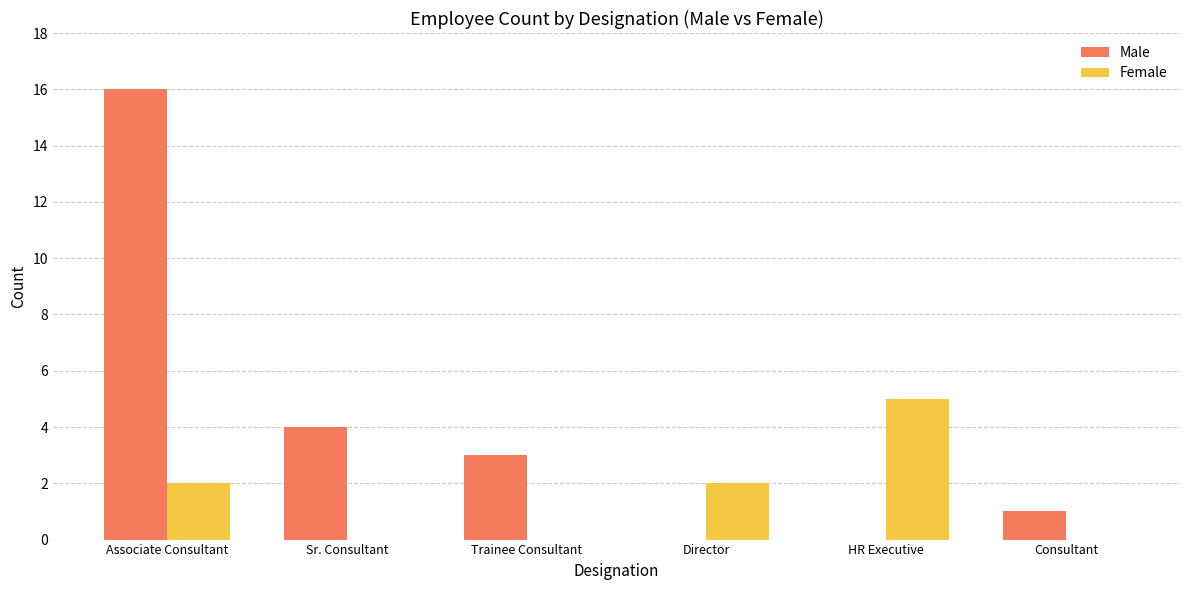

How many series are shown in this chart?

2